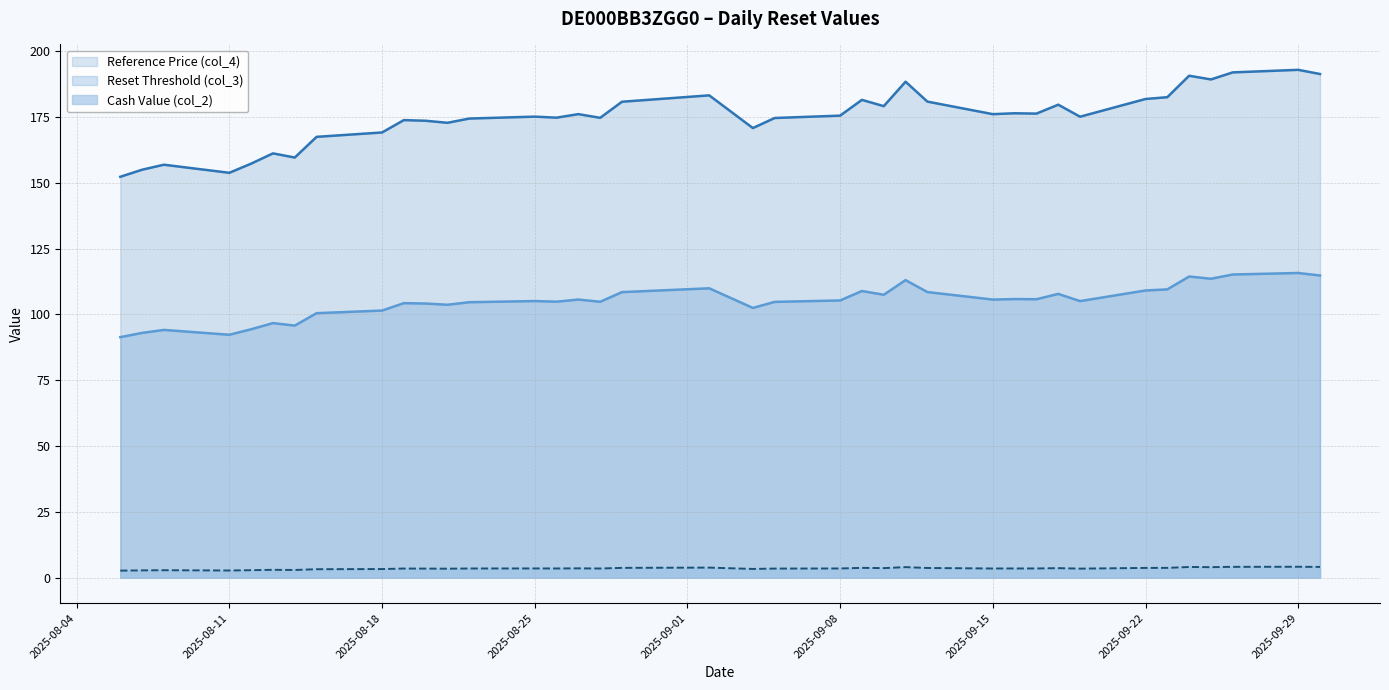

Which series has the largest total across all categories?

Reference Price (col_4)